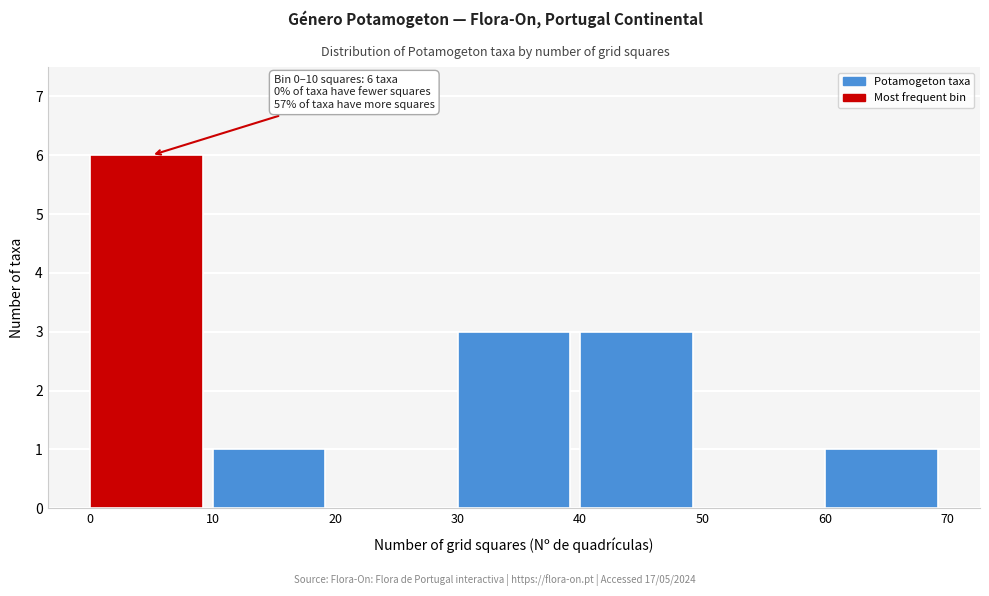

Which range on the x-axis has the tallest bar?

0 to 10